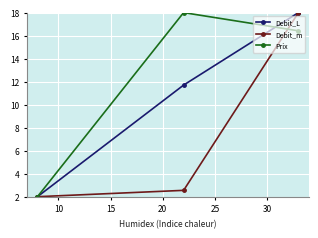

What is the value of the Debit_m point at the 3rd from the left?

18.0